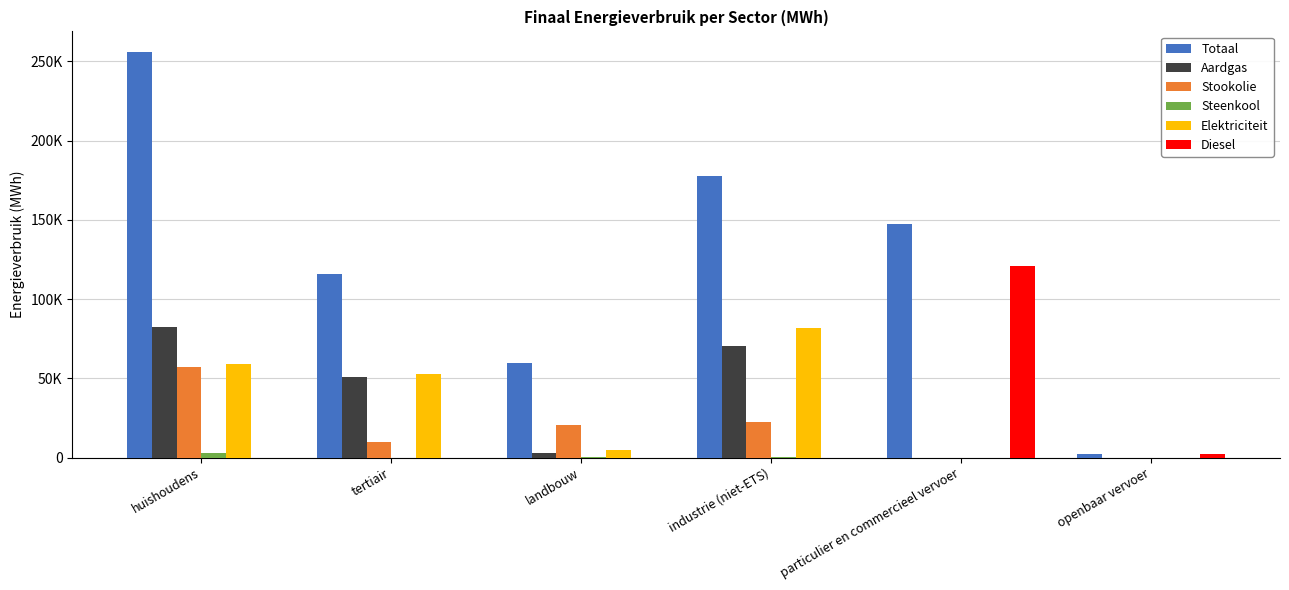

Is the value of Totaal at tertiair greater than the value of Elektriciteit at tertiair?

Yes